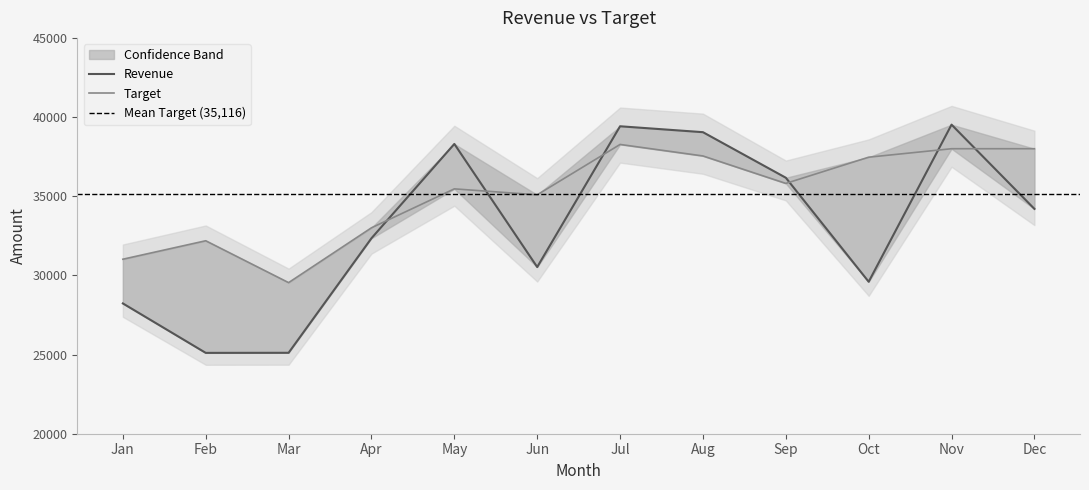

Does the chart have visible grid lines?

No